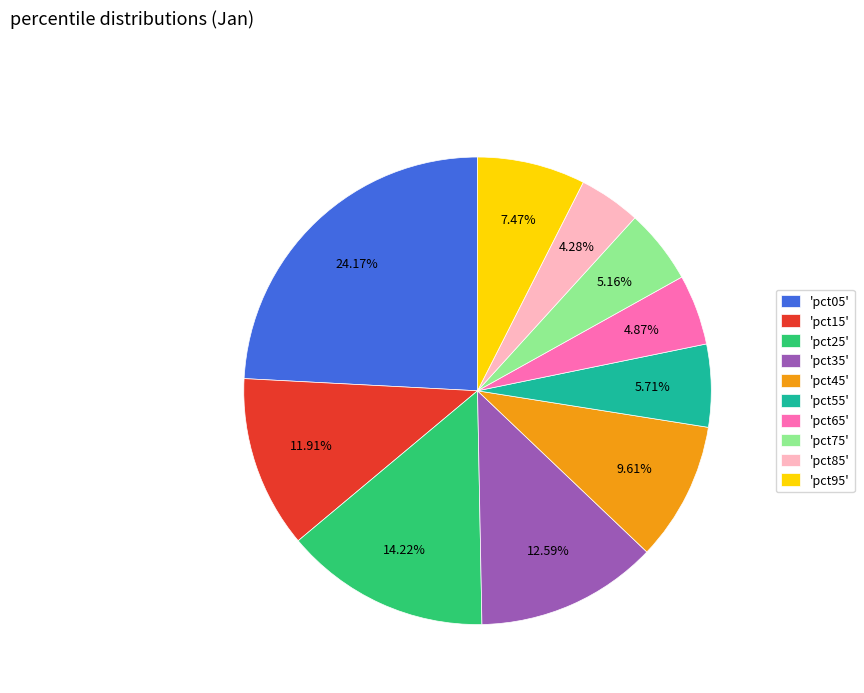

Which has a higher value, 'pct85' or 'pct25'?

'pct25'